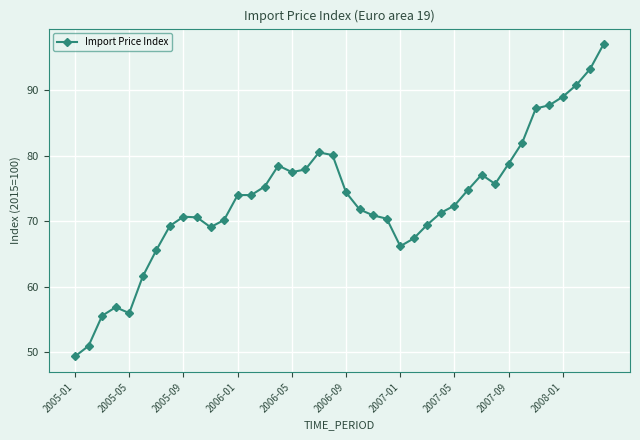

What is the sum of all values?

2931.4